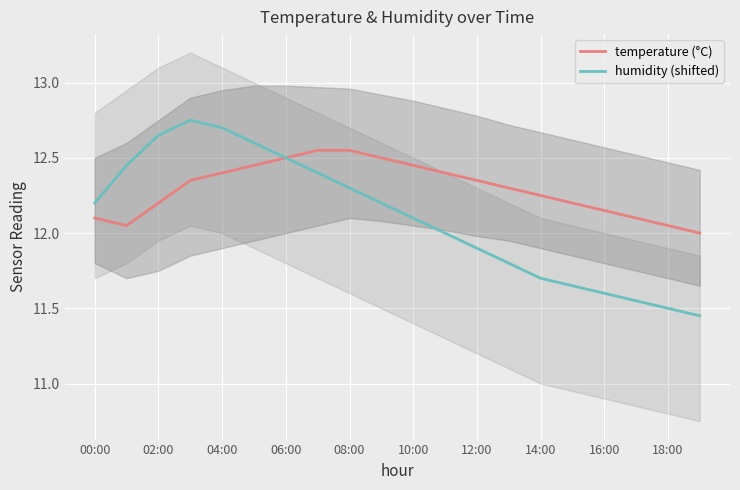

At how many categories does at least one series exceed 11?

20